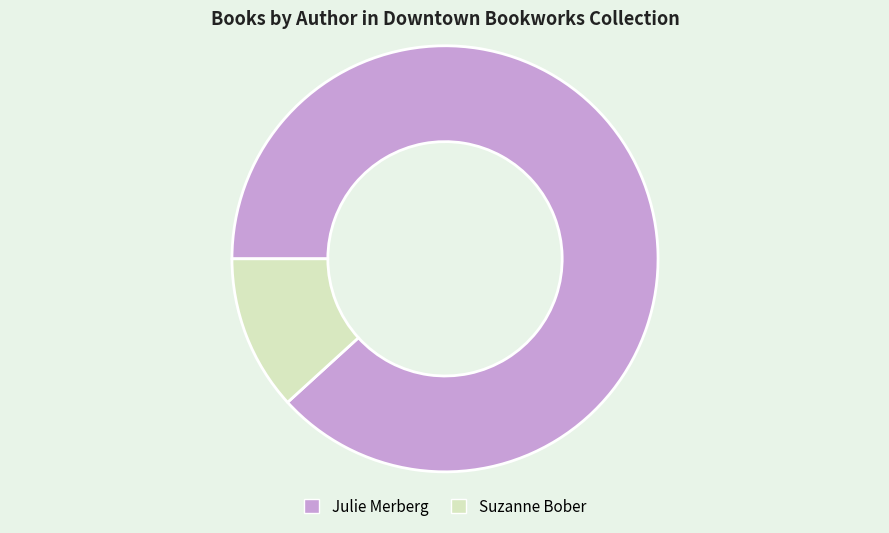

Between Julie Merberg and Suzanne Bober, which is larger?

Julie Merberg